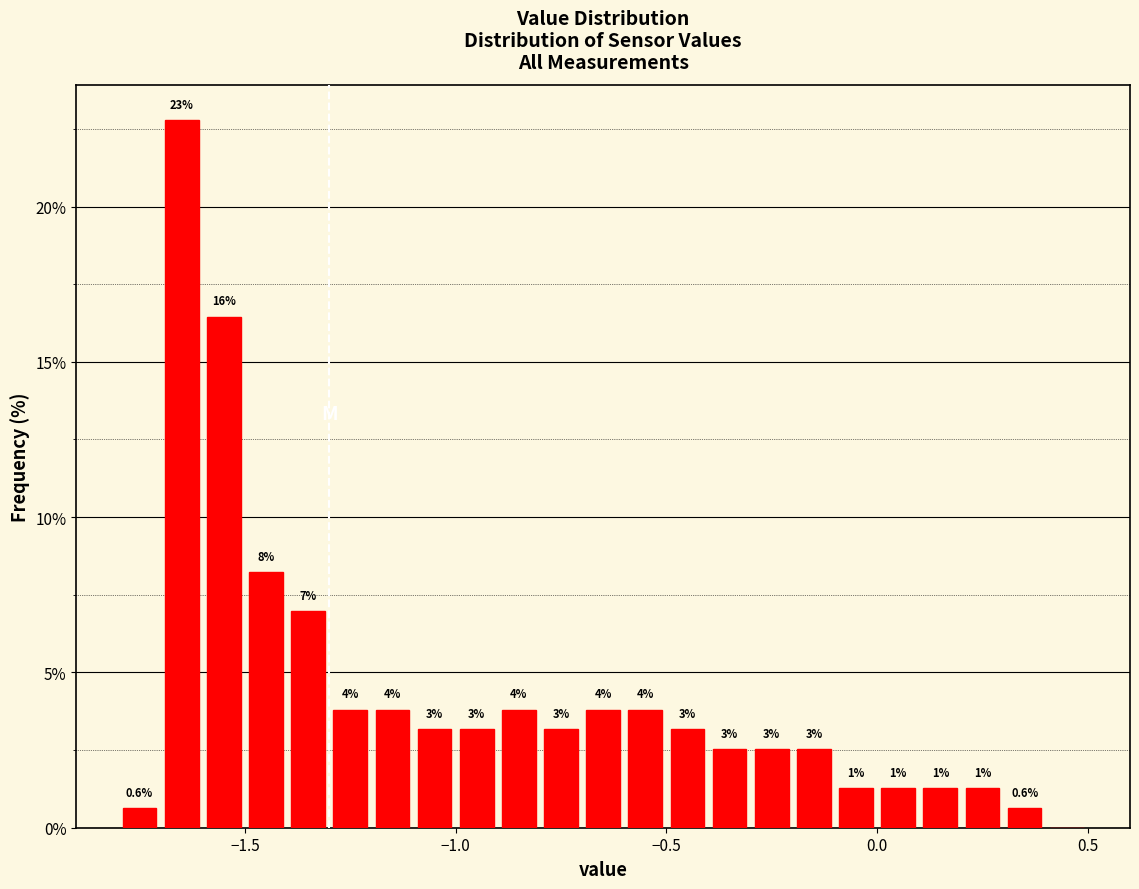

Around what value on the x-axis is the tallest bar? Give the approximate position of its centre, as read against the axis.

-1.65